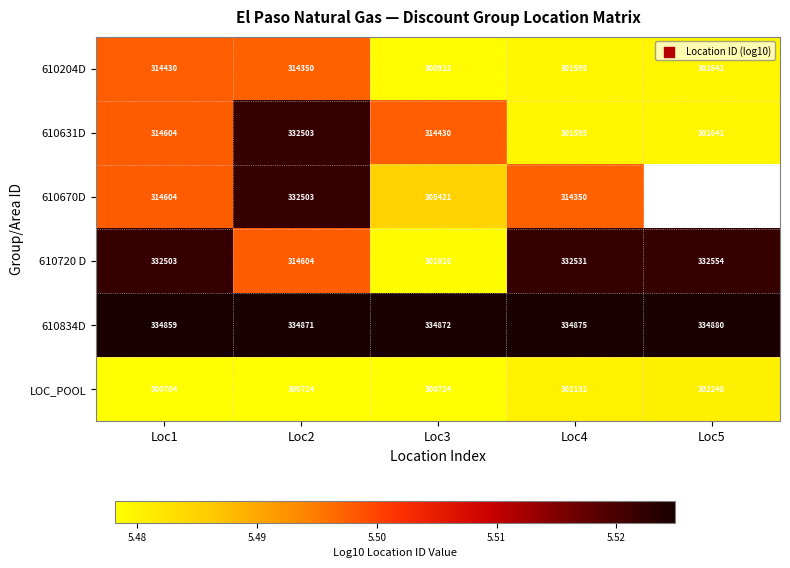

The LOC_POOL series shows 8.1 at Loc1. True or false?

False